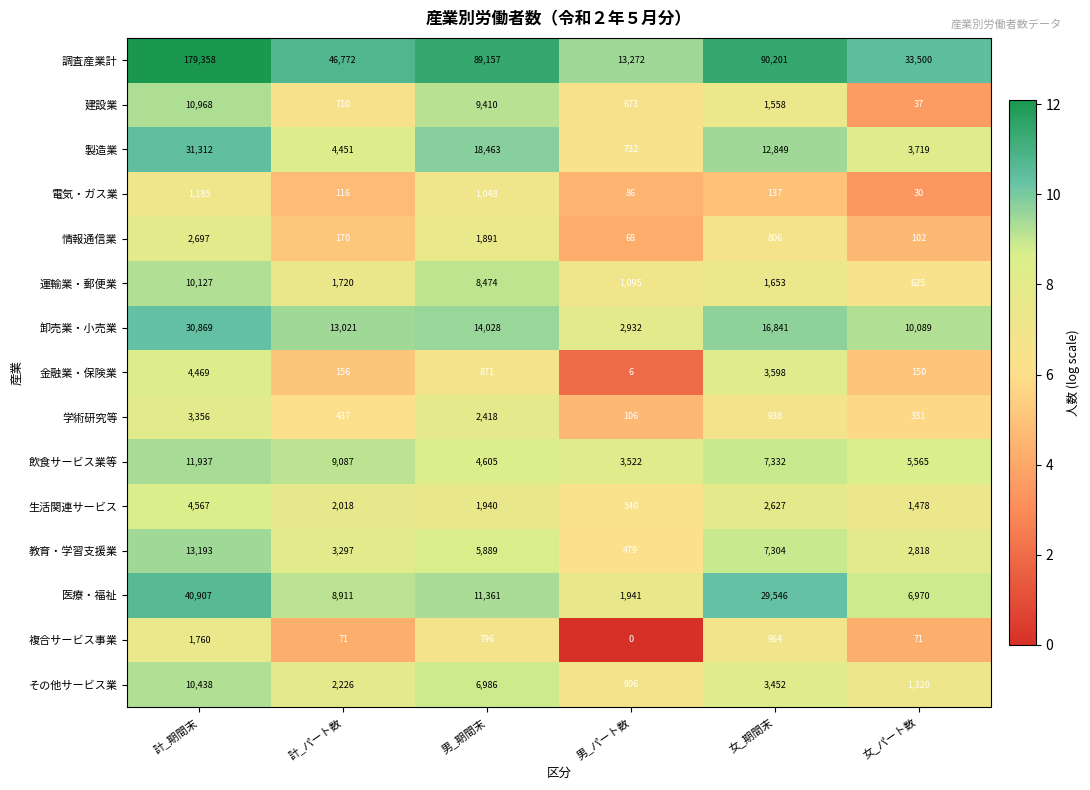

At which category is the sum across all series the highest?

計_期間末